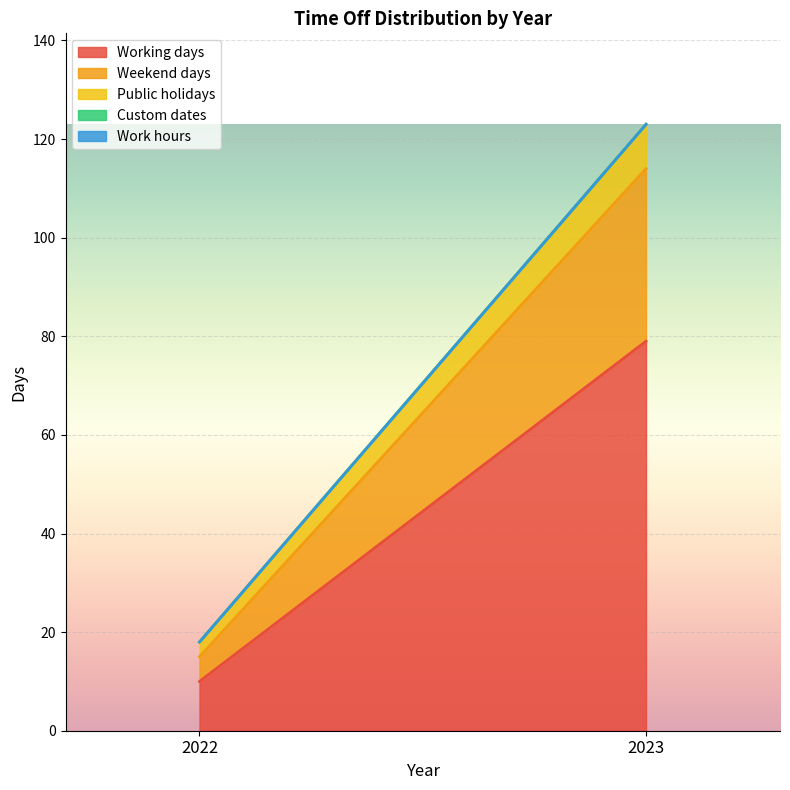

Reading right to left, transcribe all the data shown in this chart.

Working days: 2023=79	2022=10
Weekend days: 2023=35	2022=5
Public holidays: 2023=9	2022=3
Custom dates: 2023=0	2022=0
Work hours: 2023=0	2022=0